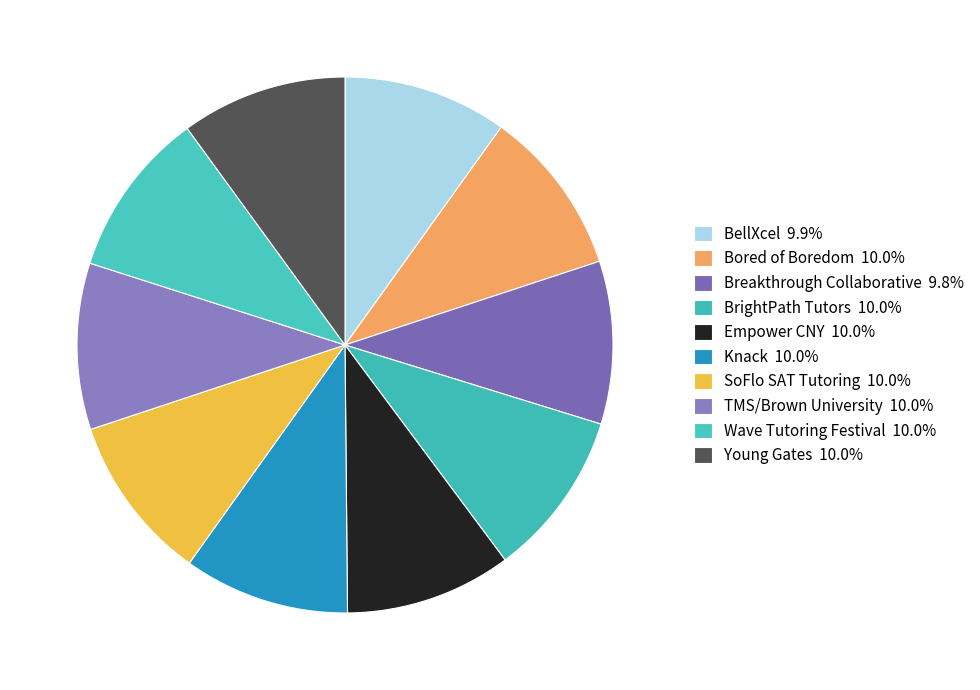

What is the largest slice in the pie chart?

Bored of Boredom